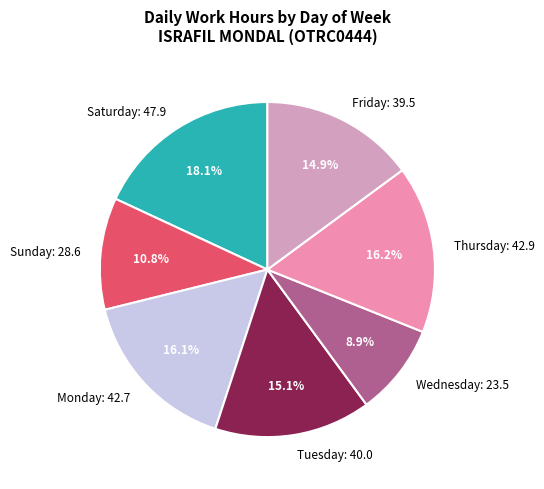

Is there any slice that represents more than half of the pie?

No